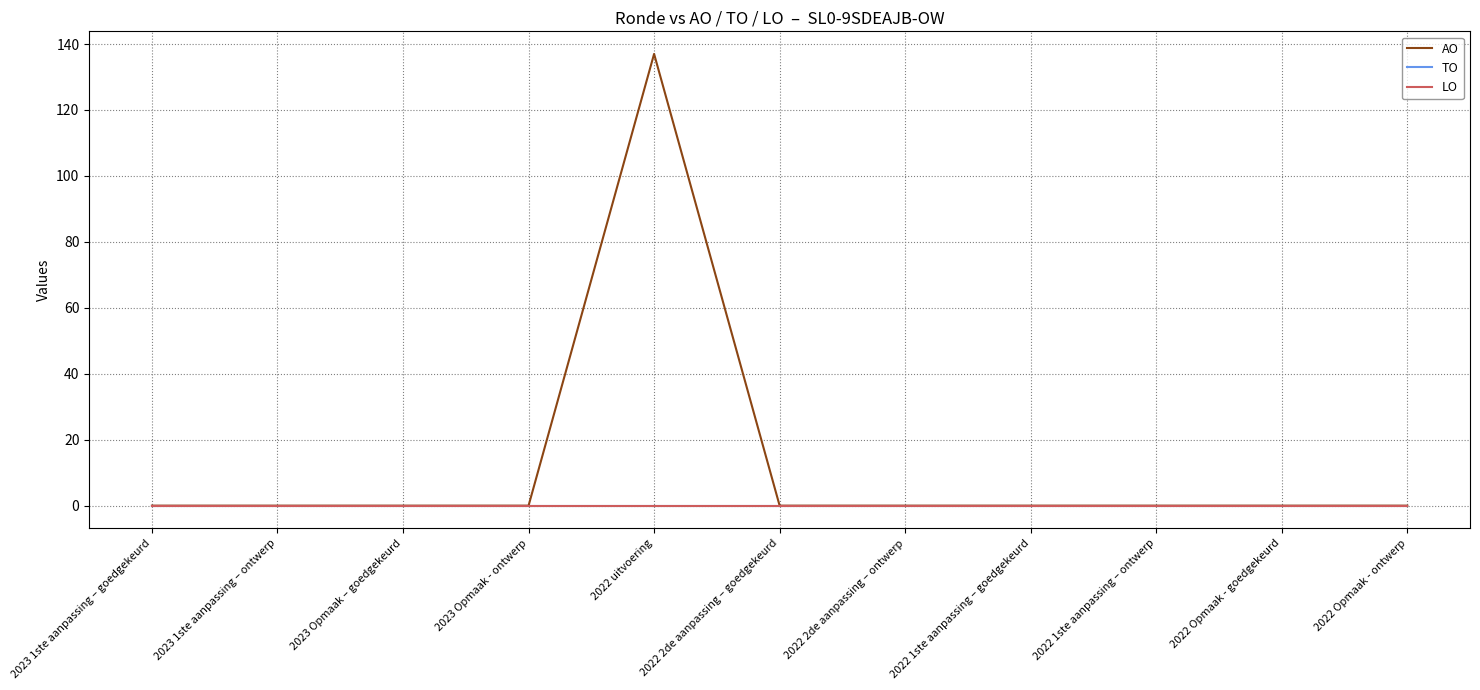

How many lines are shown in the chart?

3